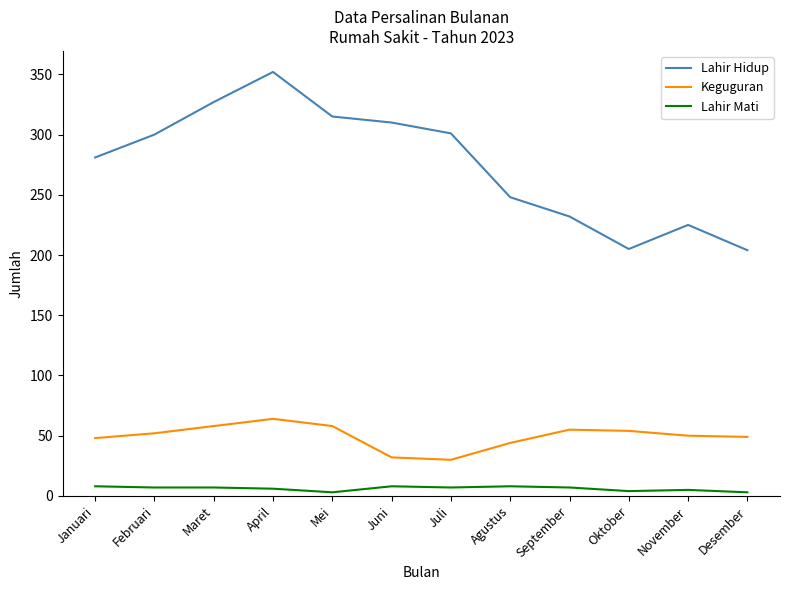

Between Maret and Mei, which series saw the biggest shift?

Lahir Hidup